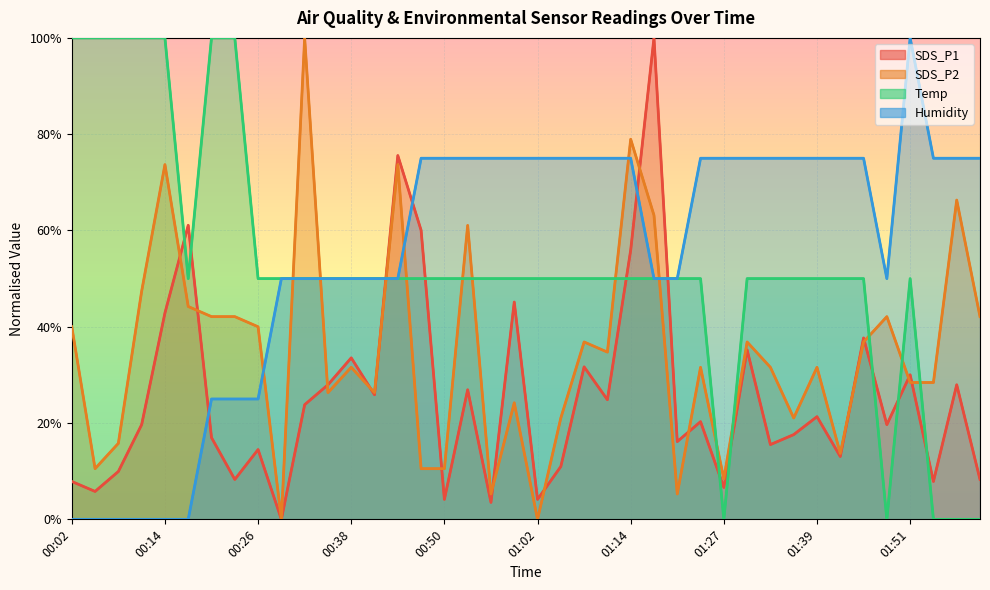

Which series has the largest total across all categories?

Humidity